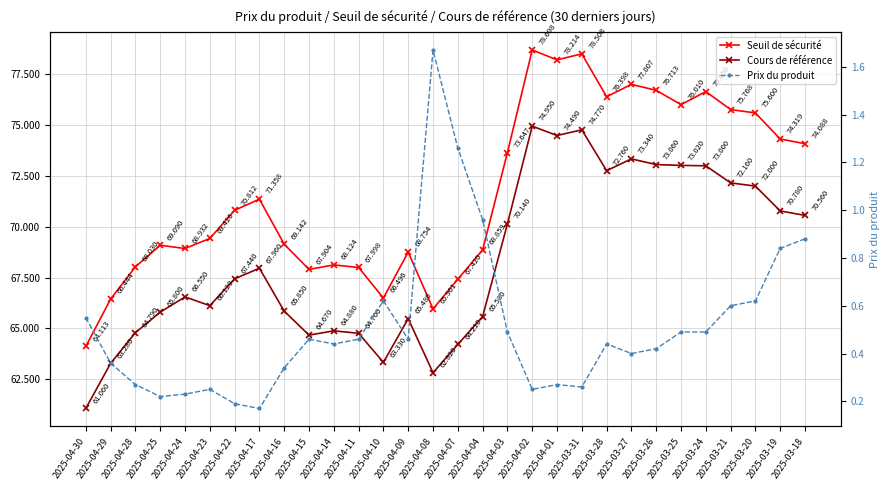

Between 2025-03-21 and 2025-04-24, which is larger?

2025-03-21